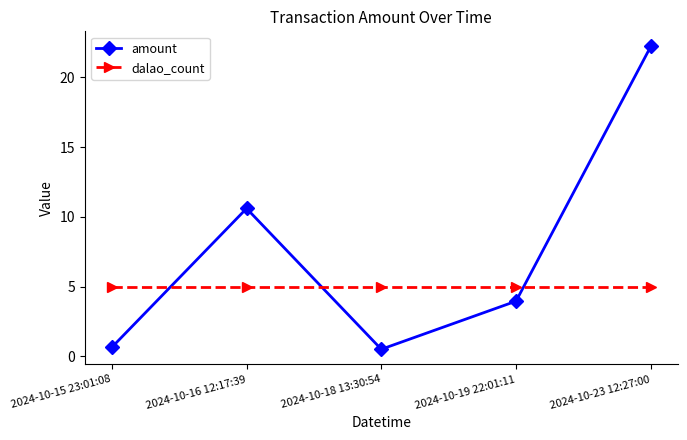

Where do amount and dalao_count first cross each other?

2024-10-15 23:01:08 and 2024-10-16 12:17:39